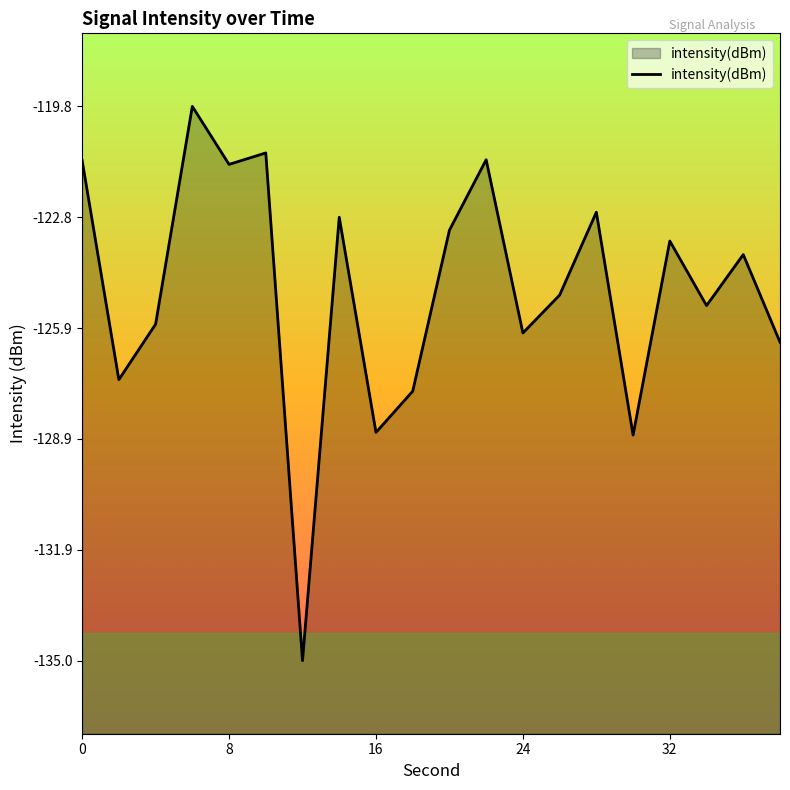

What is the smallest value displayed?

-135.0